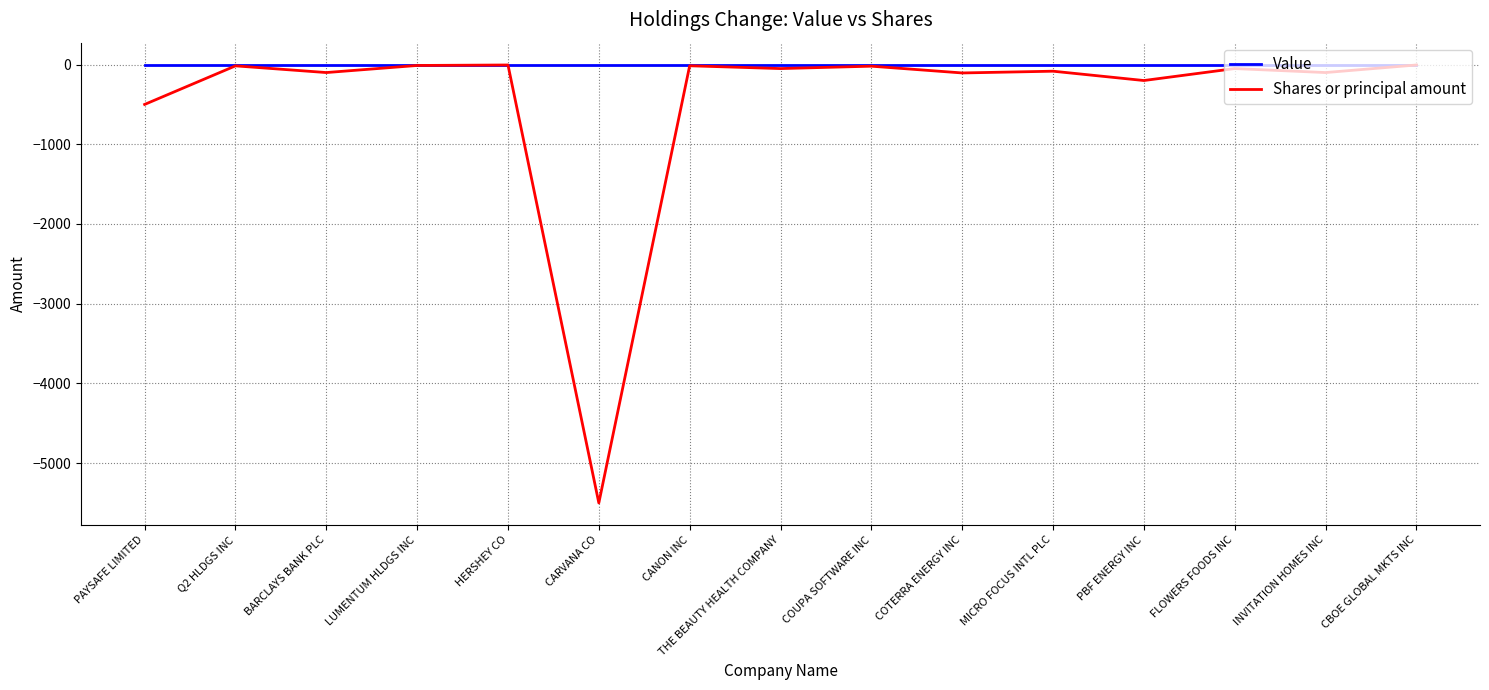

At which label is Shares or principal amount closest to -2752?

PAYSAFE LIMITED